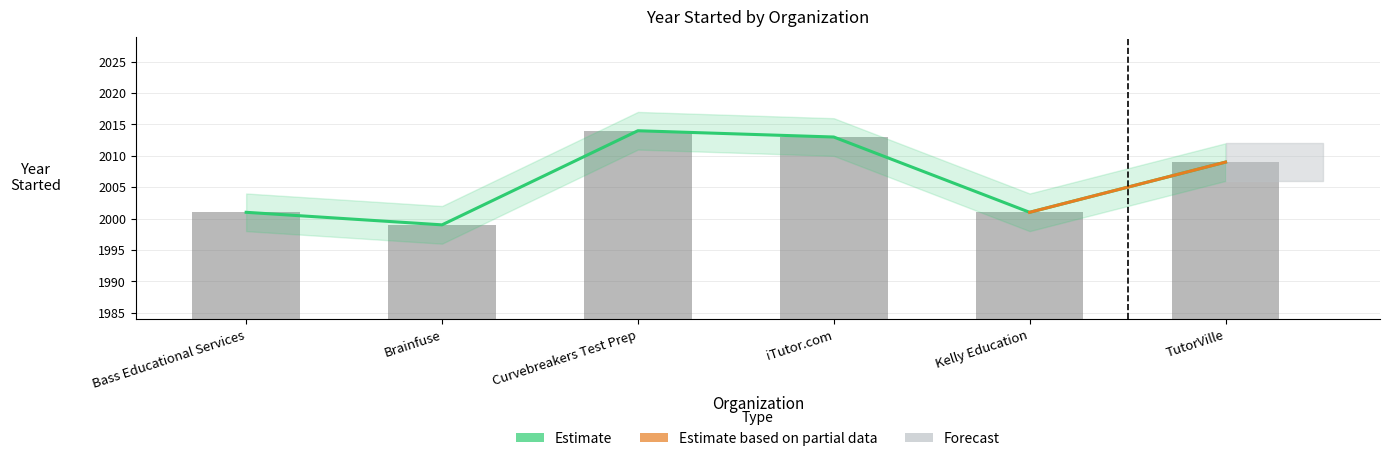

Does the chart contain any negative values?

No